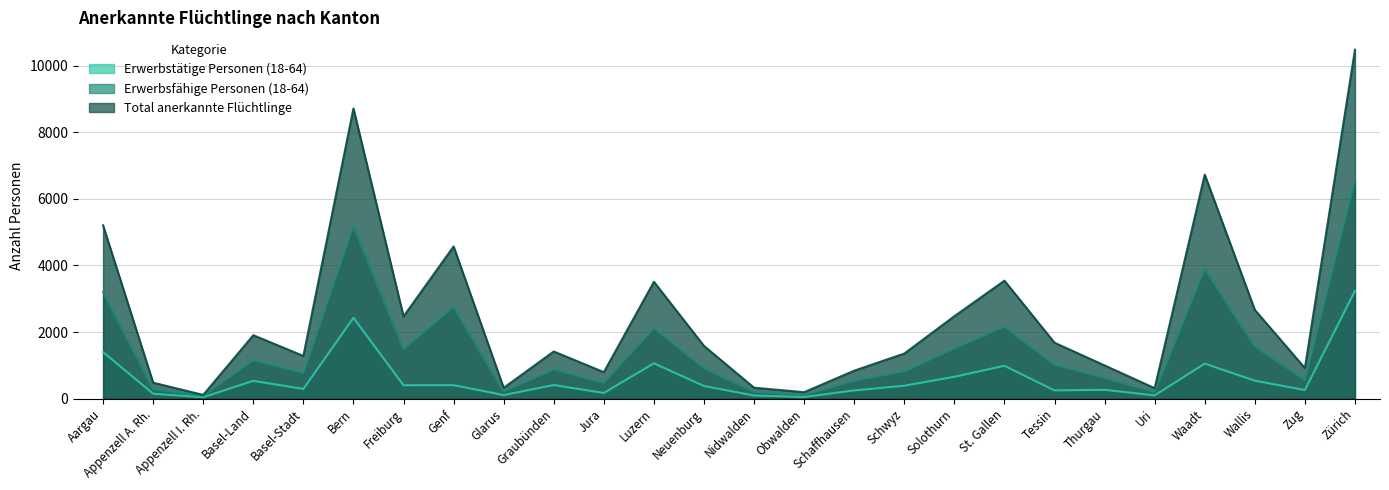

What is the minimum value for Erwerbstätige Personen (18-64)?

42